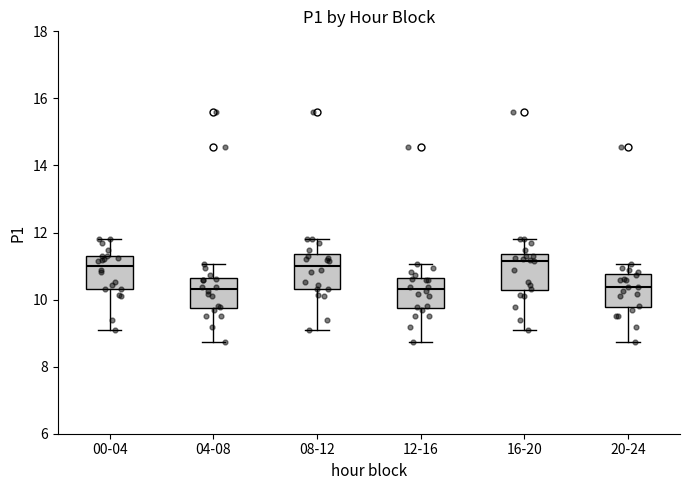

Where does the median line of the box for 12-16 sit on the y-axis? The values are not printed on the chart, so give them approximately, as read against the axis.

10.4